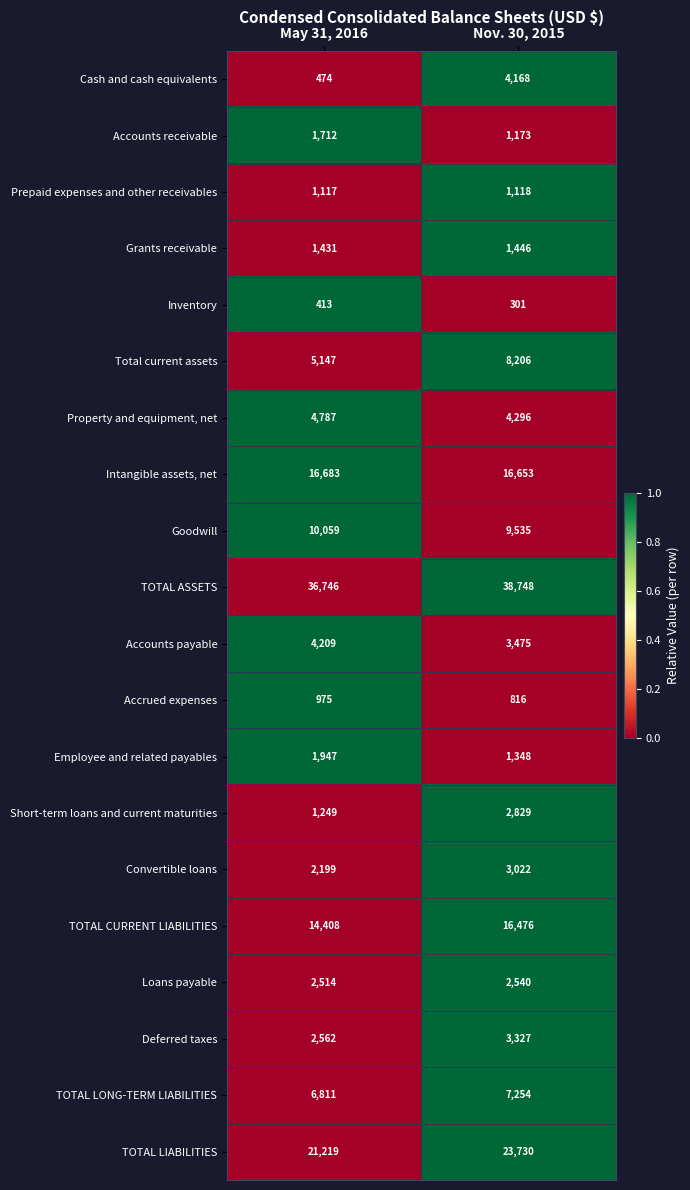

What is the average value of the Goodwill series?

9797